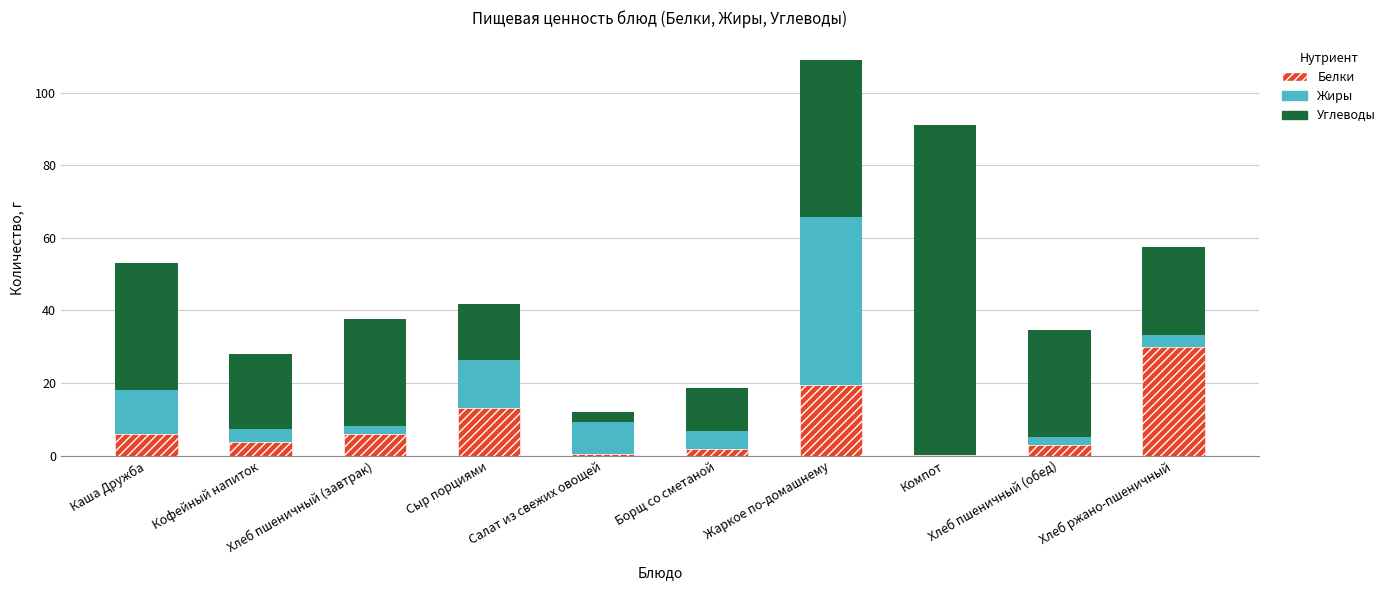

What is the average value of the Белки series?

8.4